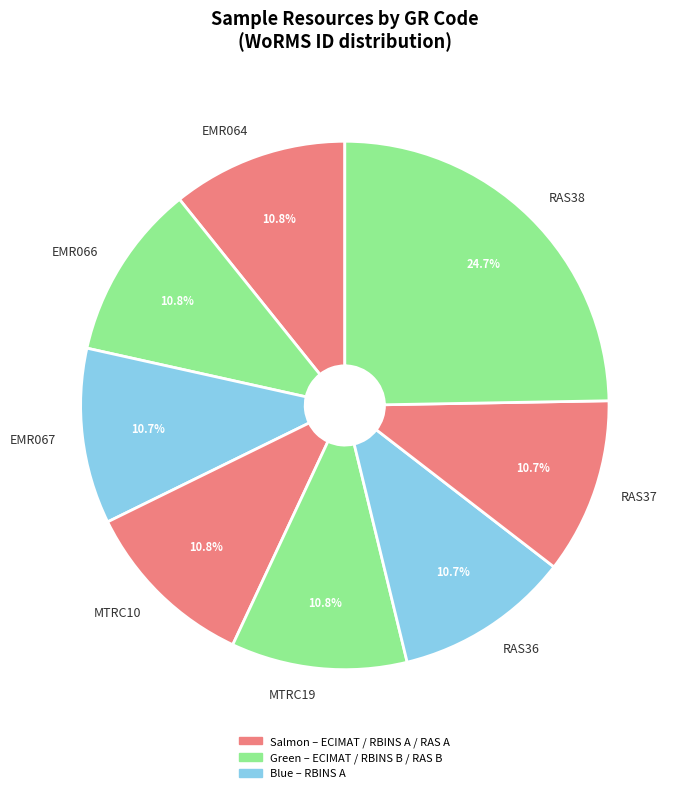

What percentage is the EMR064 slice, to the nearest percent?

11%